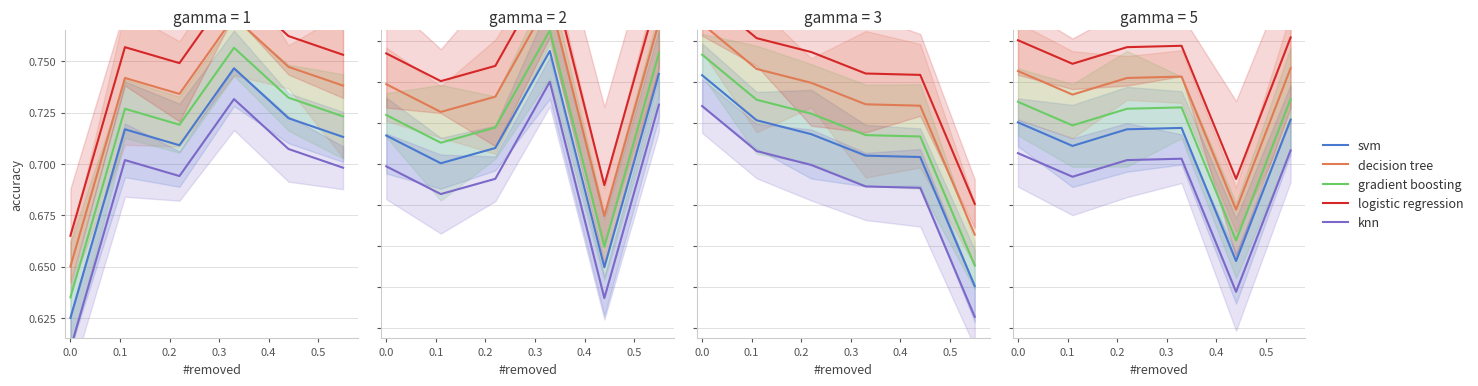

What is the average value of the logistic regression series?

0.7